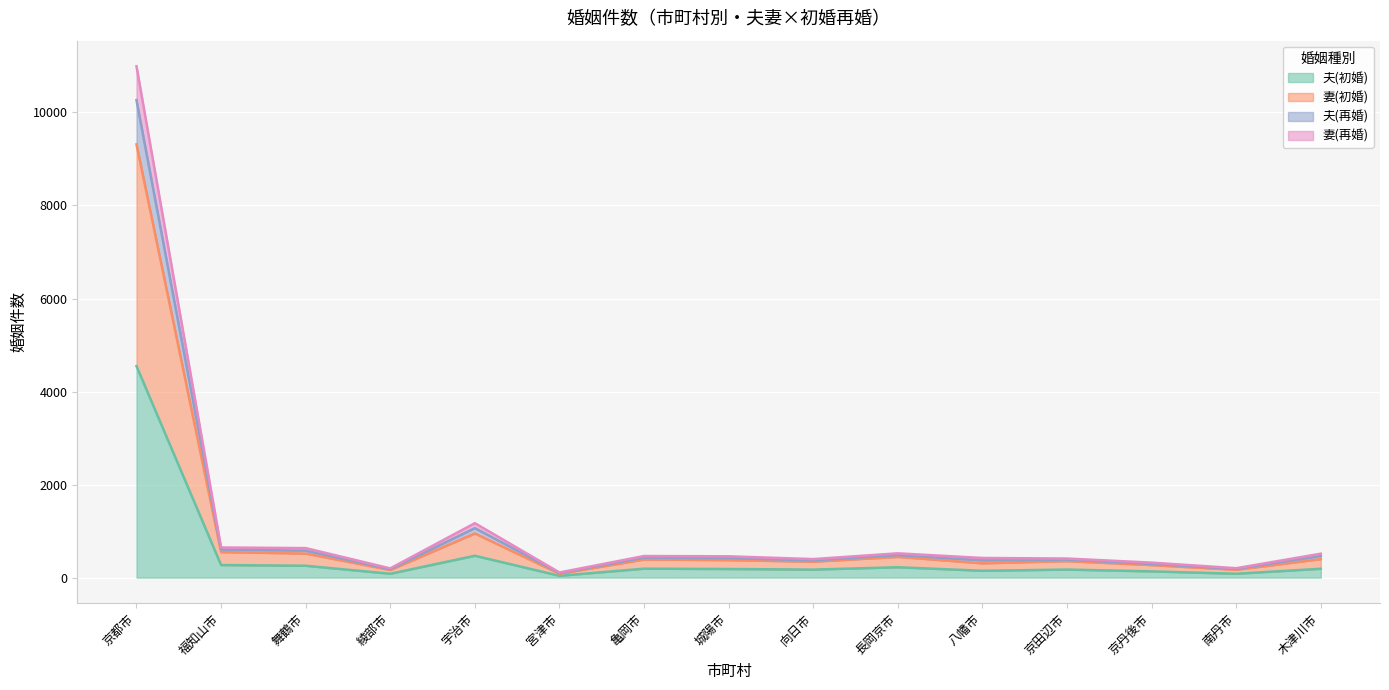

Is it true that 夫(初婚) equals 19 at 宮津市?

False